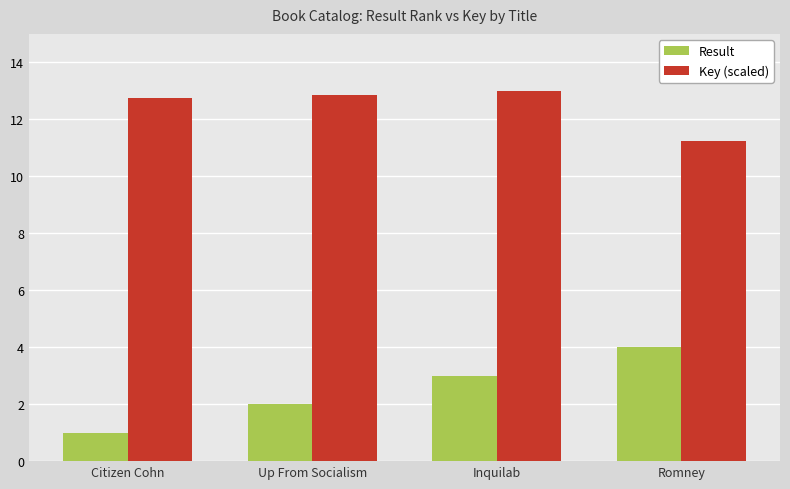

At which category does the chart reach its minimum across all series?

Citizen Cohn